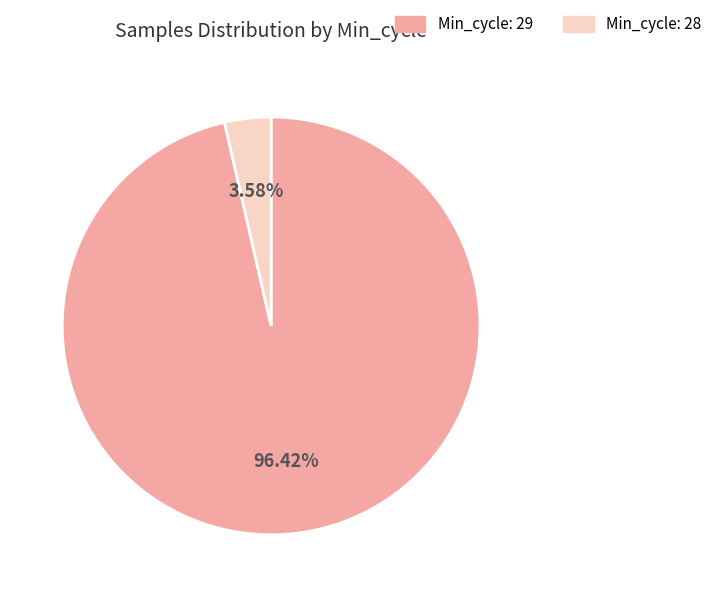

Count the number of slices in the pie.

2